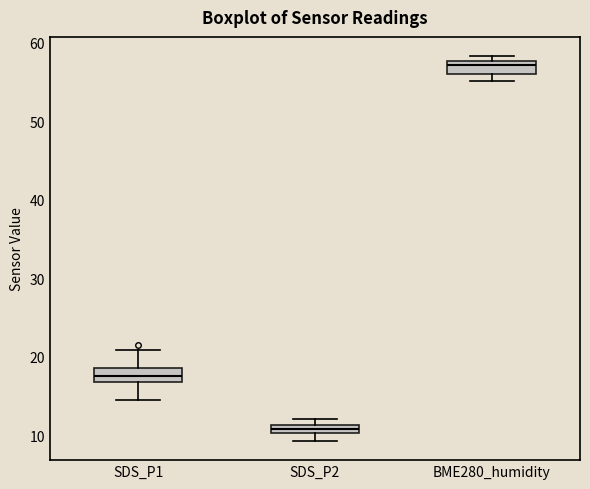

Where is the upper edge of the box for BME280_humidity on the y-axis? The values are not printed on the chart, so give them approximately, as read against the axis.

58